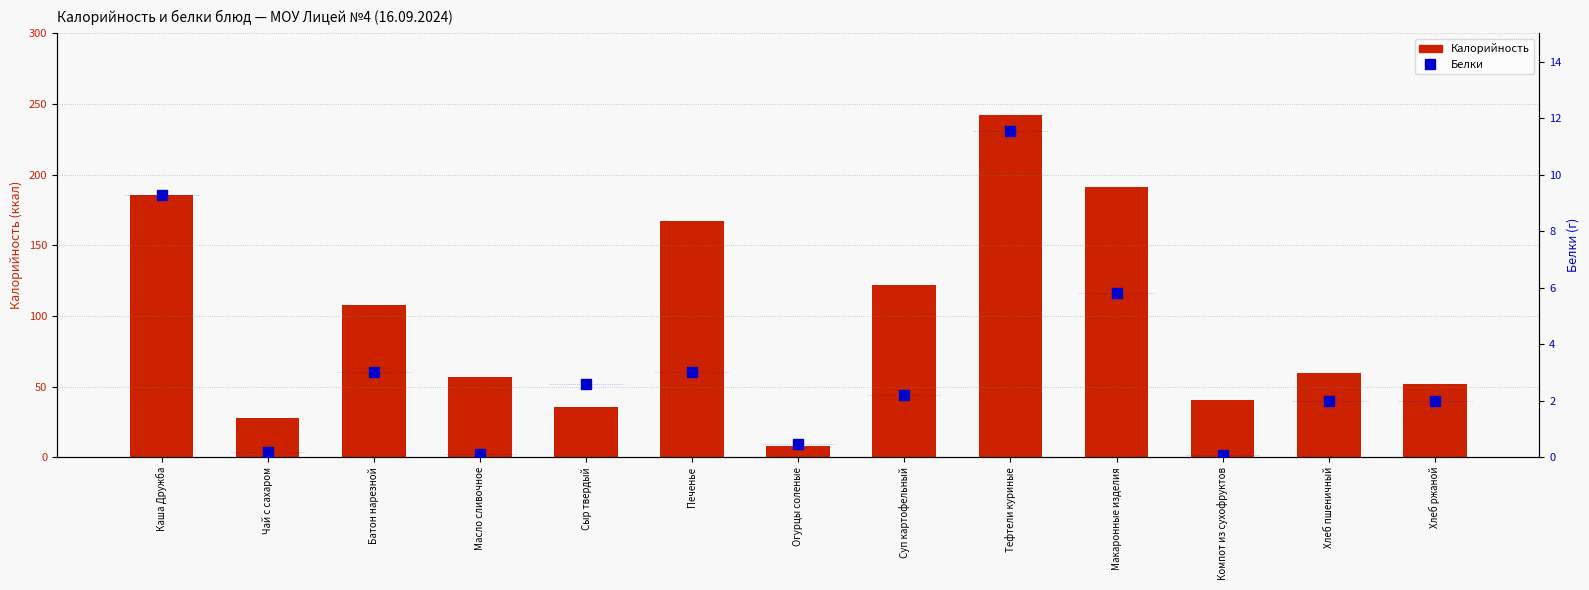

Which category has the highest value across all series?

Тефтели куриные